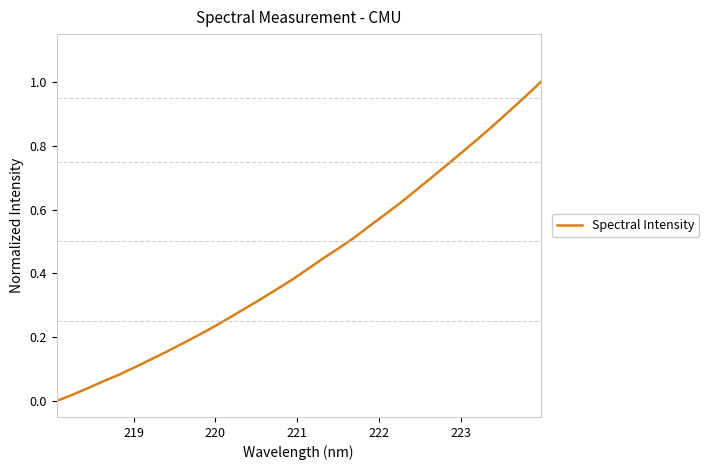

How many lines are shown in the chart?

1